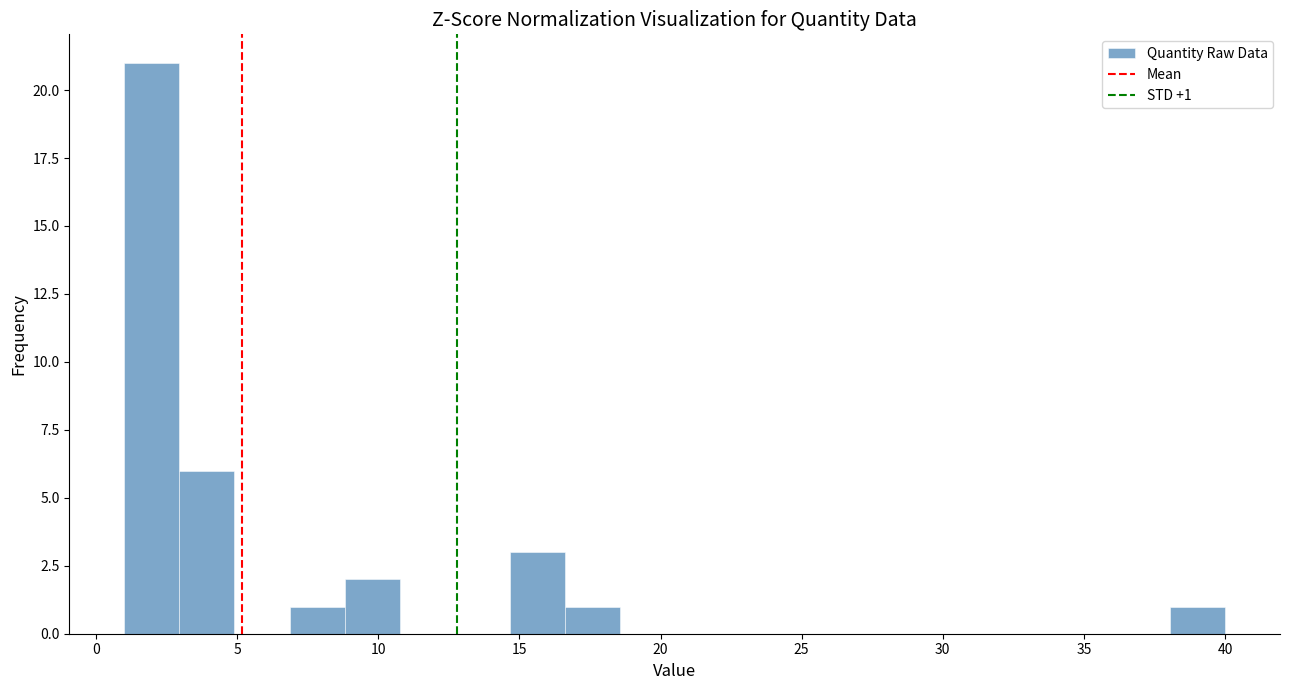

Read against the x-axis, roughly where is the centre of the tallest bar?

2.0